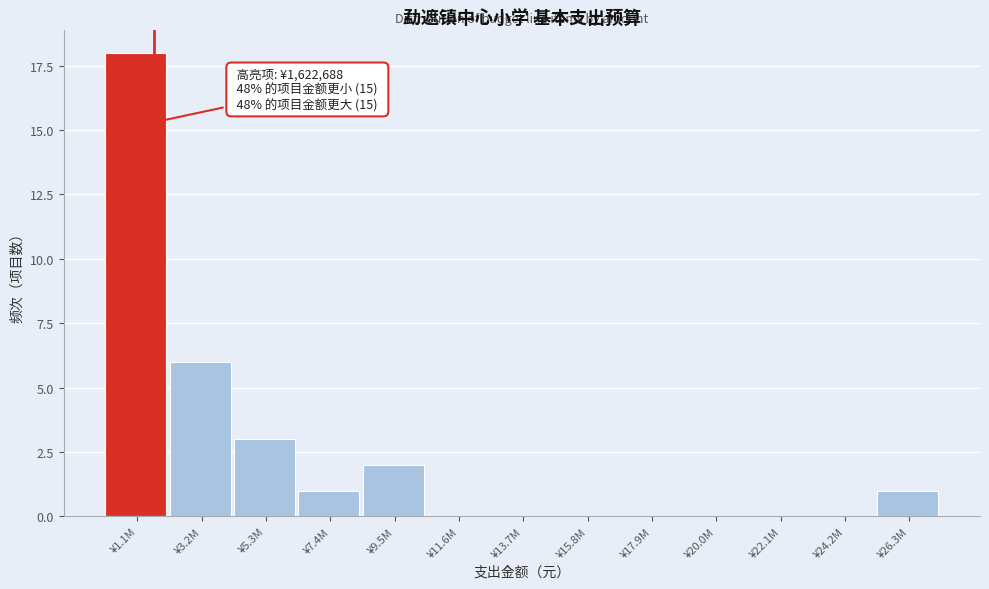

Reading right to left, what are all the values shown in this chart?

¥26.3M=1	¥24.2M=0	¥22.1M=0	¥20.0M=0	¥17.9M=0	¥15.8M=0	¥13.7M=0	¥11.6M=0	¥9.5M=2	¥7.4M=1	¥5.3M=3	¥3.2M=6	¥1.1M=18